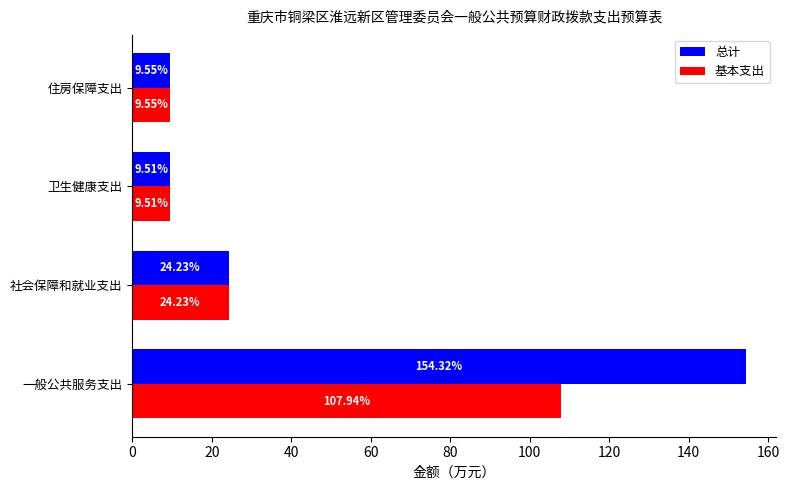

What are all the series names shown in the legend?

总计, 基本支出